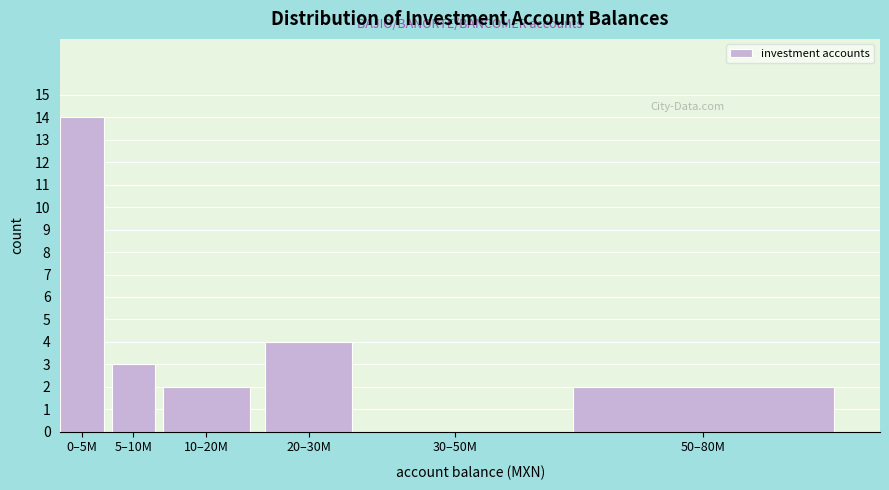

Where is the data nearest to the value 7?

20–30M